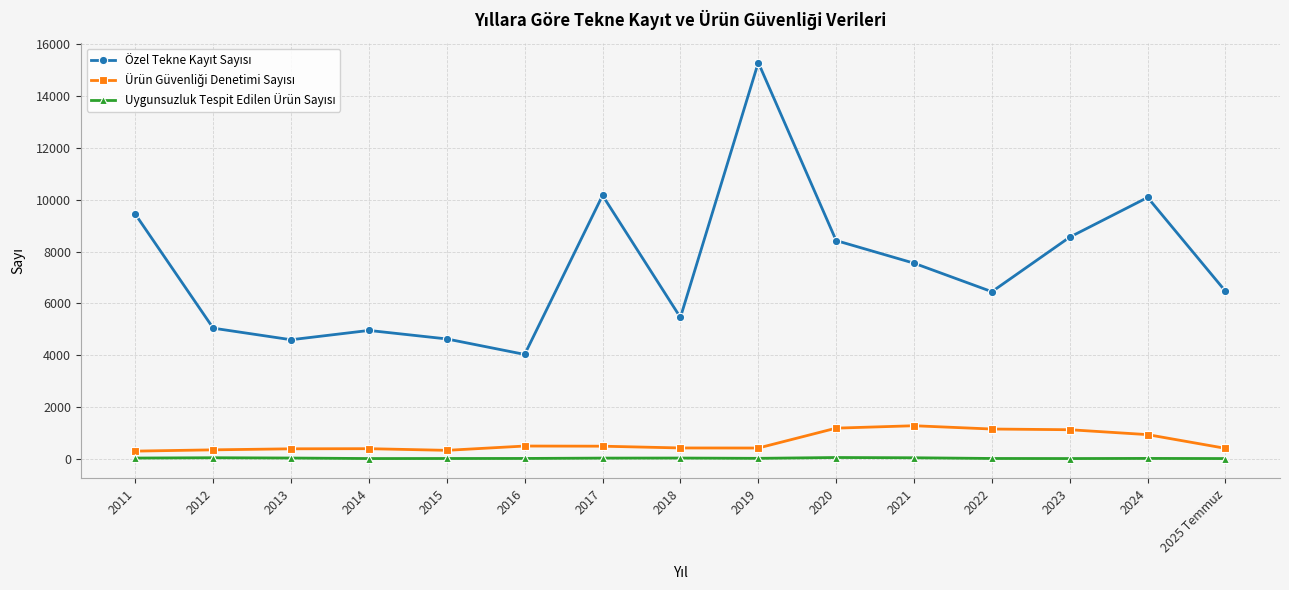

What is the maximum value shown in the chart?

15297